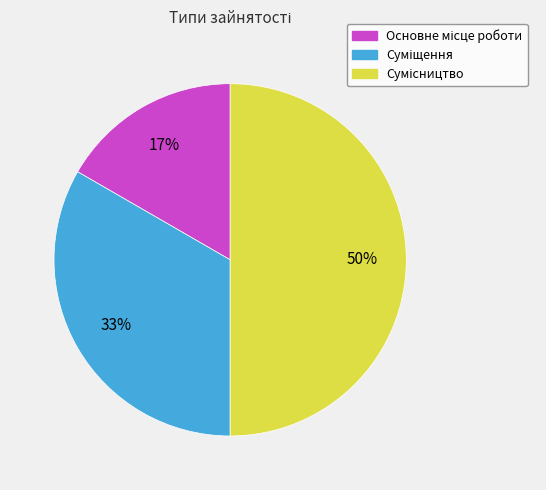

To the nearest percent, what is the difference between the largest and smallest slice percentages?

33%